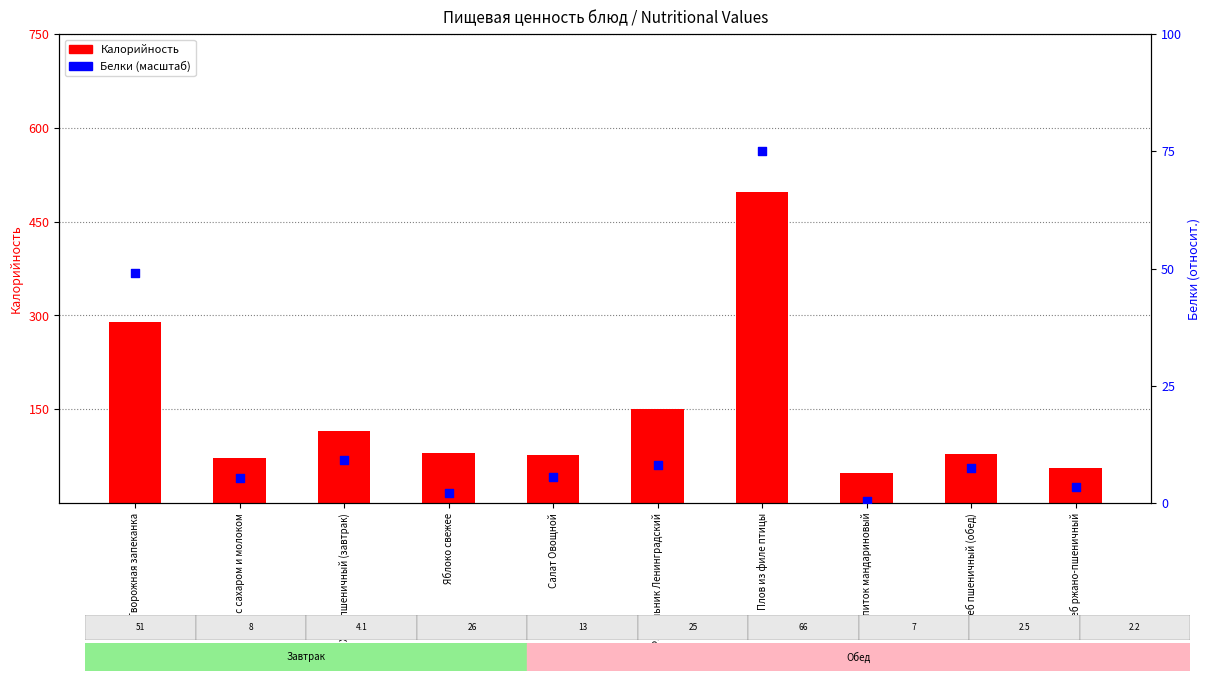

Which series has the largest Y range (max minus min)?

Калорийность